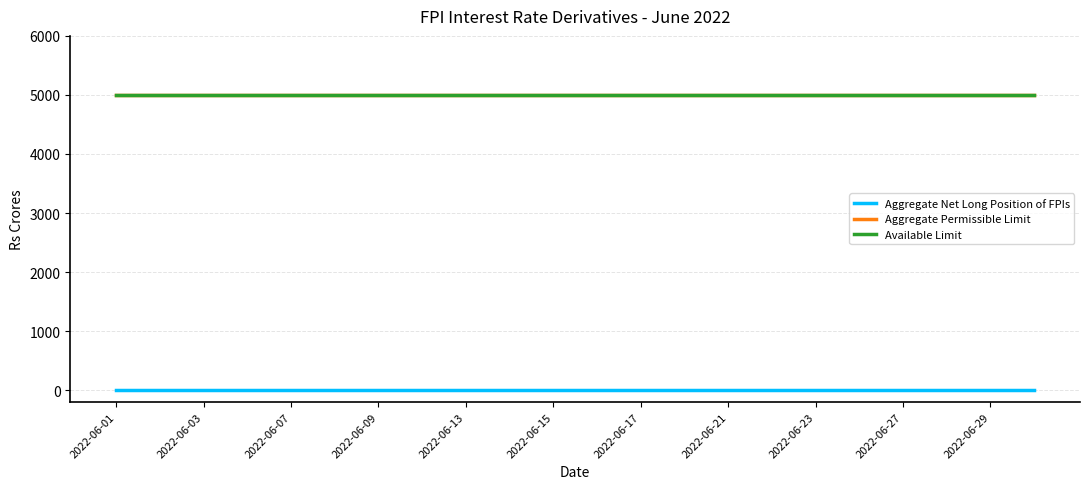

True or false: Aggregate Permissible Limit has more than 0 interior local peaks.

False